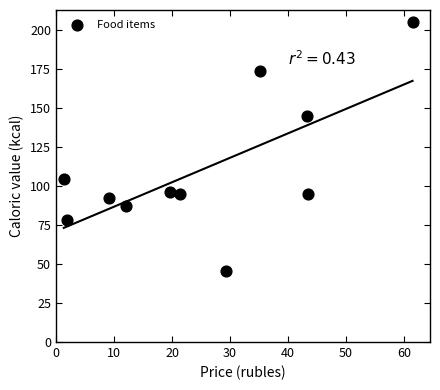

What is the range of Y values (max minus min)?

159.1